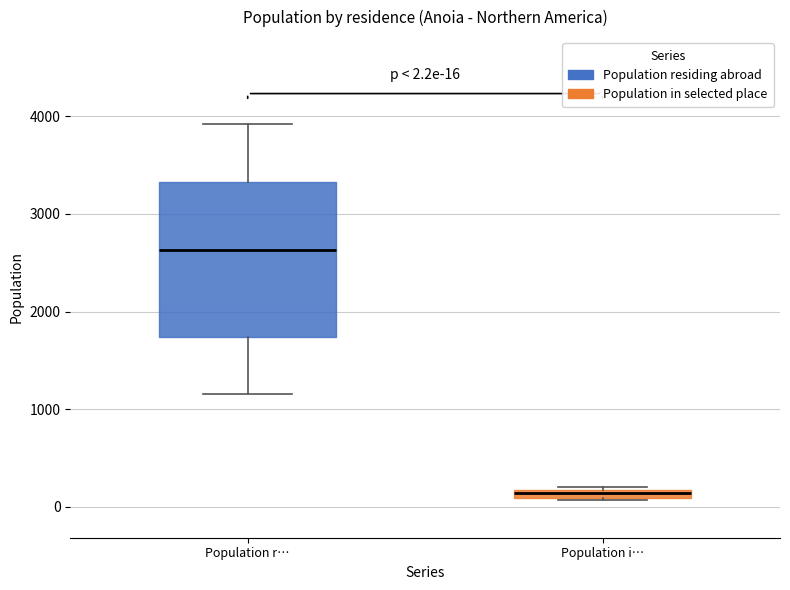

Which box's median line is the lowest?

Population i…